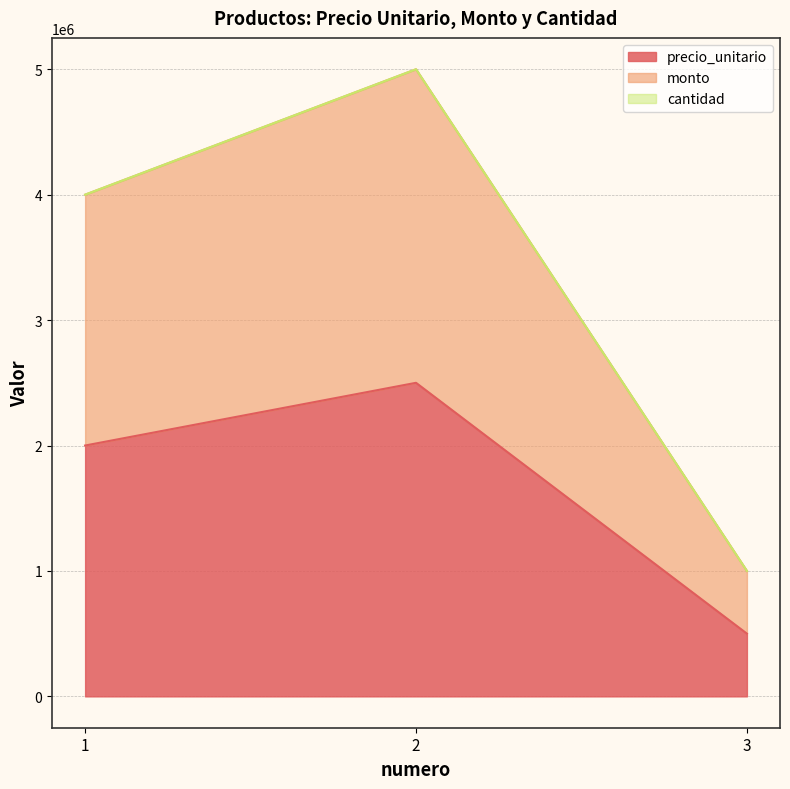

Which series changed the most between 1 and 3?

monto